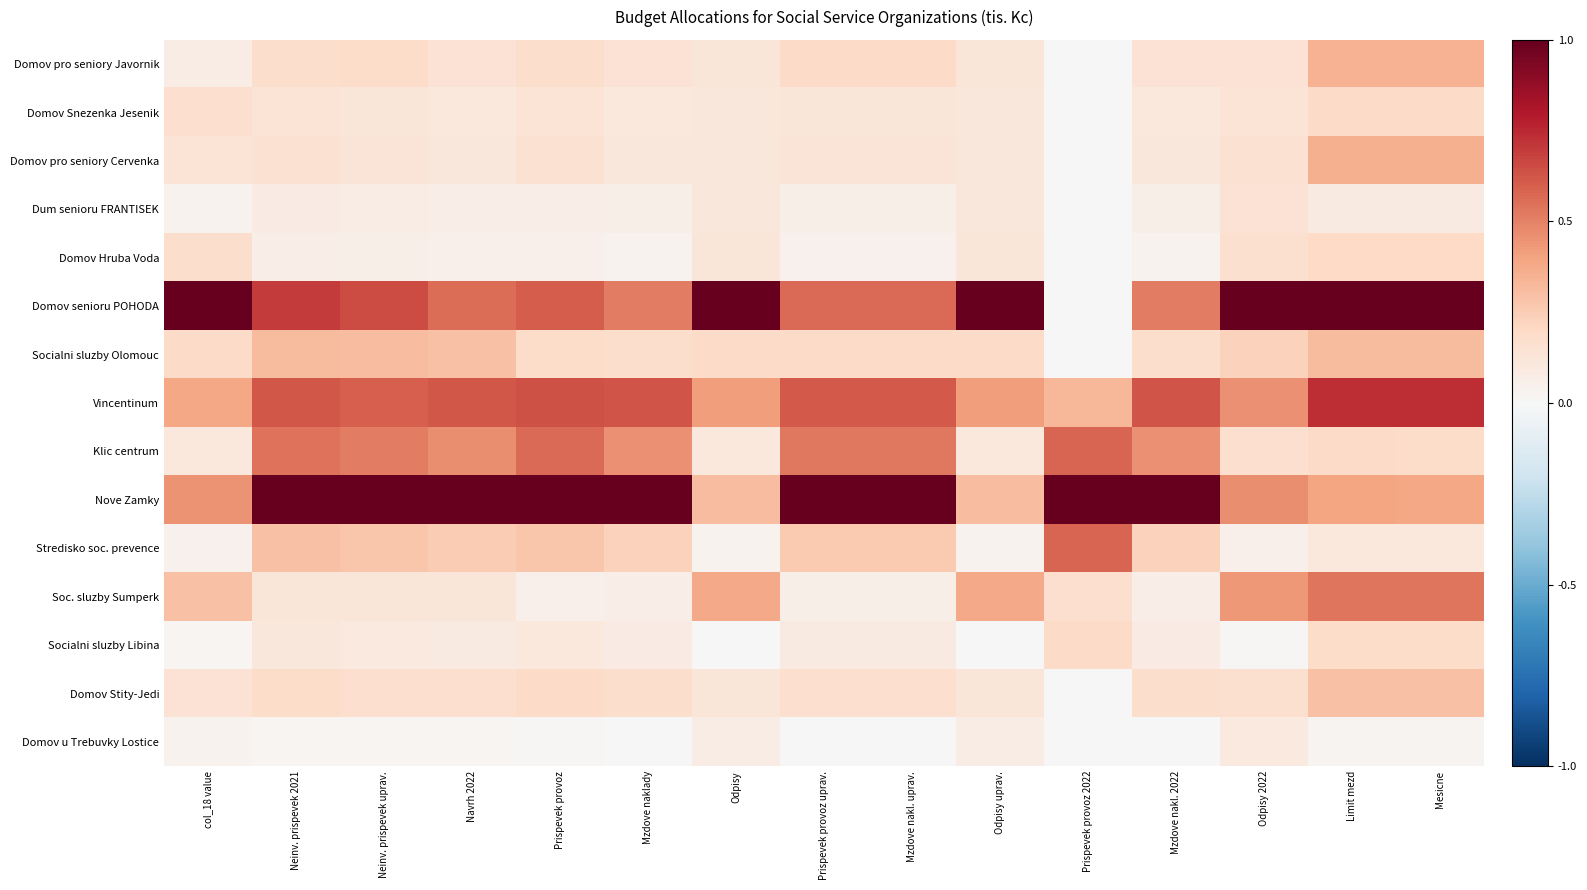

Rank the series by their maximum value, from lowest to highest.

Domov u Trebuvky Lostice, Dum senioru FRANTISEK, Socialni sluzby Libina, Domov Snezenka Jesenik, Domov Hruba Voda, Domov Stity-Jedi, Socialni sluzby Olomouc, Domov pro seniory Javornik, Domov pro seniory Cervenka, Soc. sluzby Sumperk, Klic centrum, Stredisko soc. prevence, Vincentinum, Domov senioru POHODA, Nove Zamky